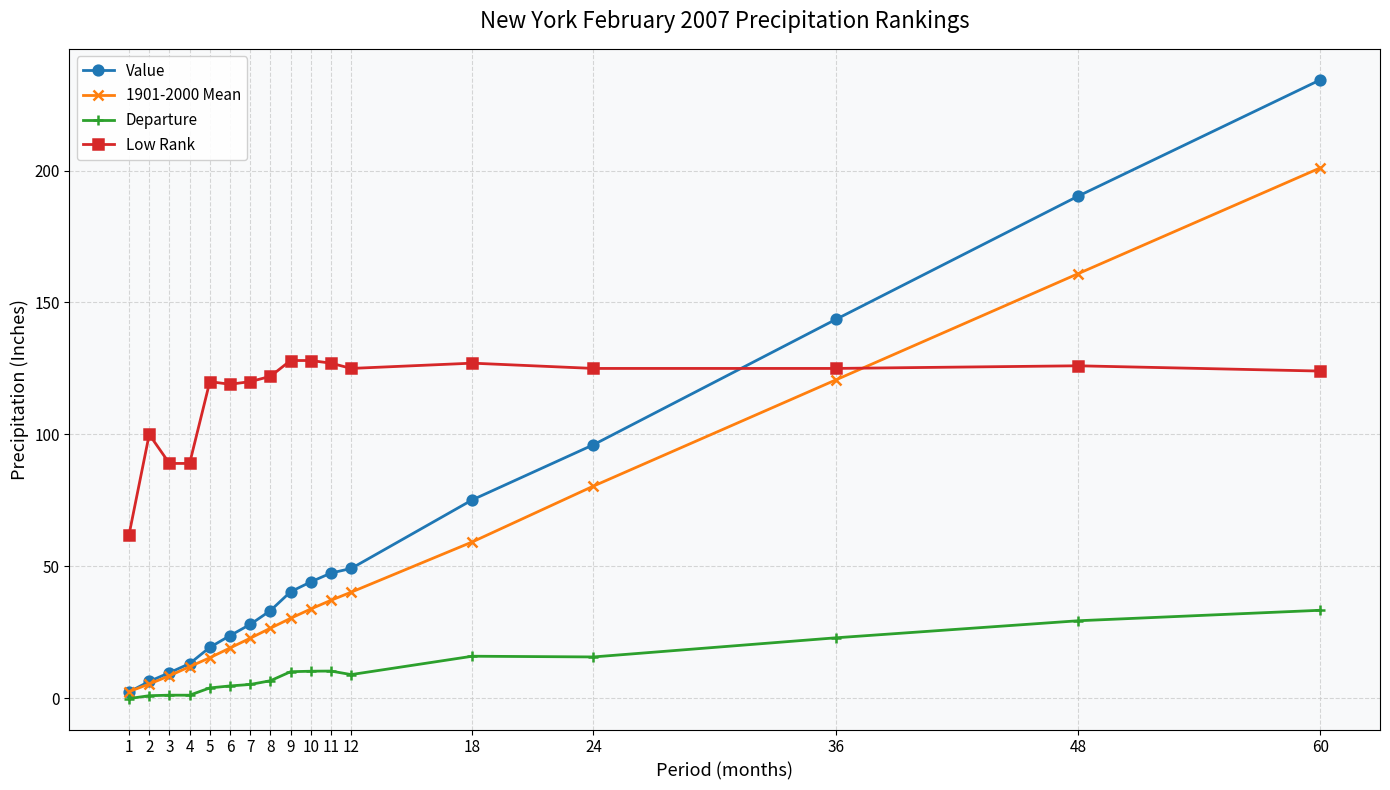

List the series in order of their peak value, lowest first.

Departure, Low Rank, 1901-2000 Mean, Value